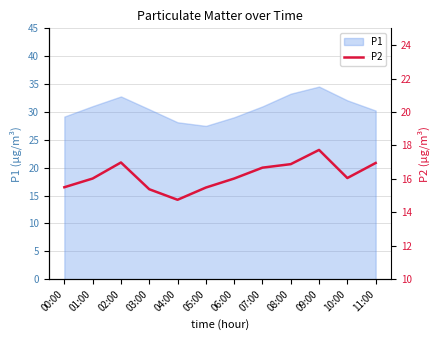

Which has a higher value, 00:00 or 02:00?

02:00